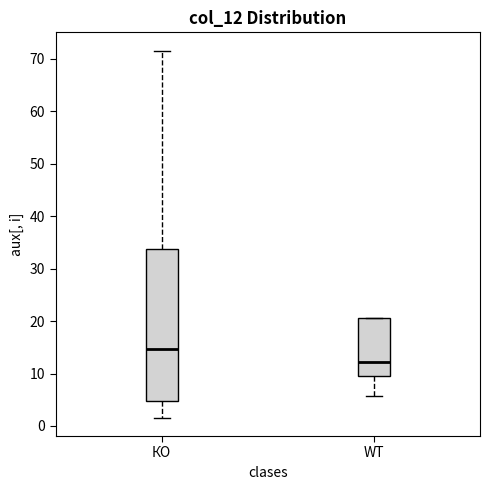

Where is the upper edge of the box for WT on the y-axis? The values are not printed on the chart, so give them approximately, as read against the axis.

21